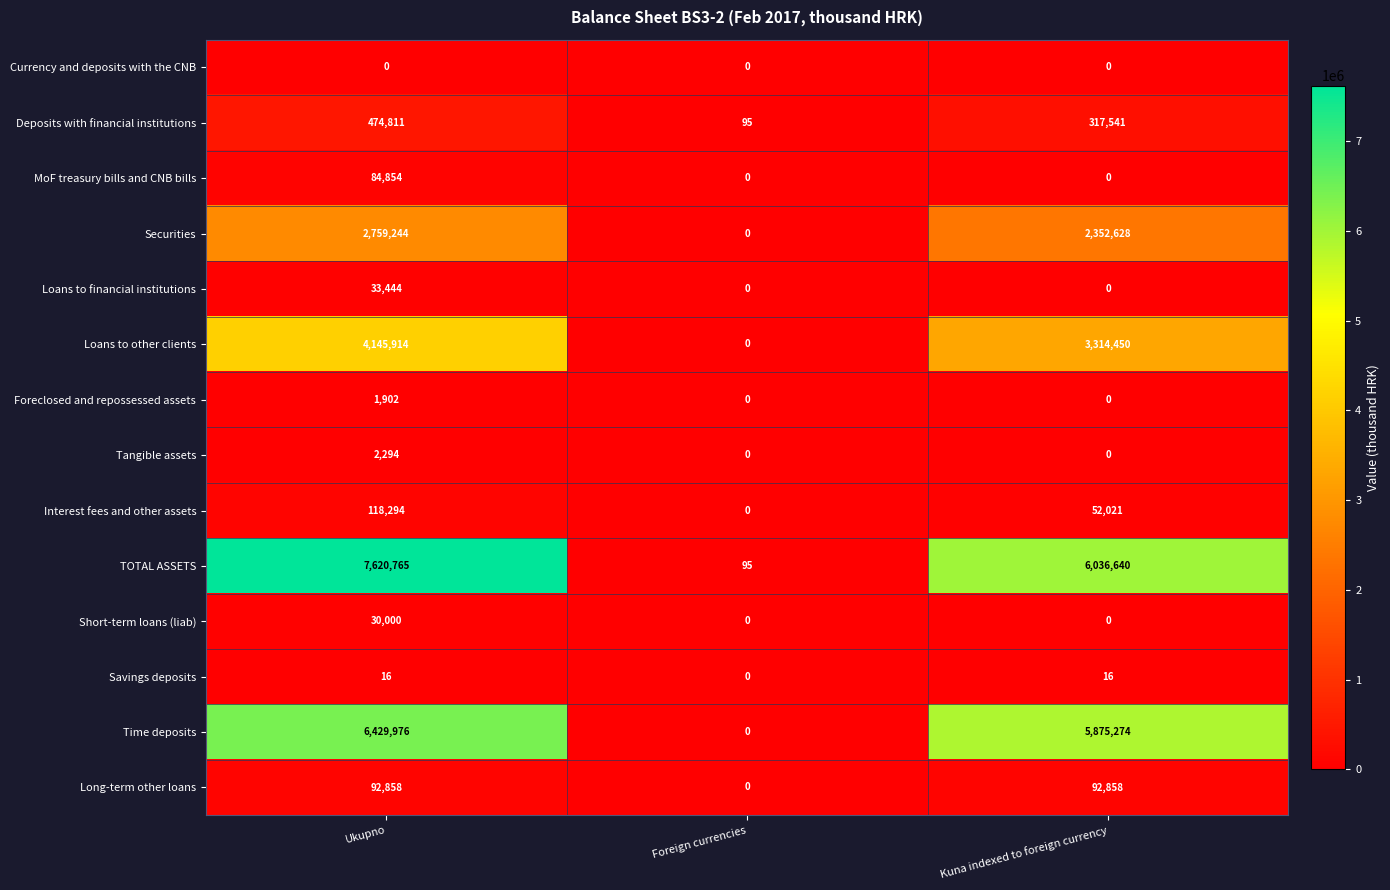

Count the TOTAL ASSETS values in the range 95 to 7620765.

3